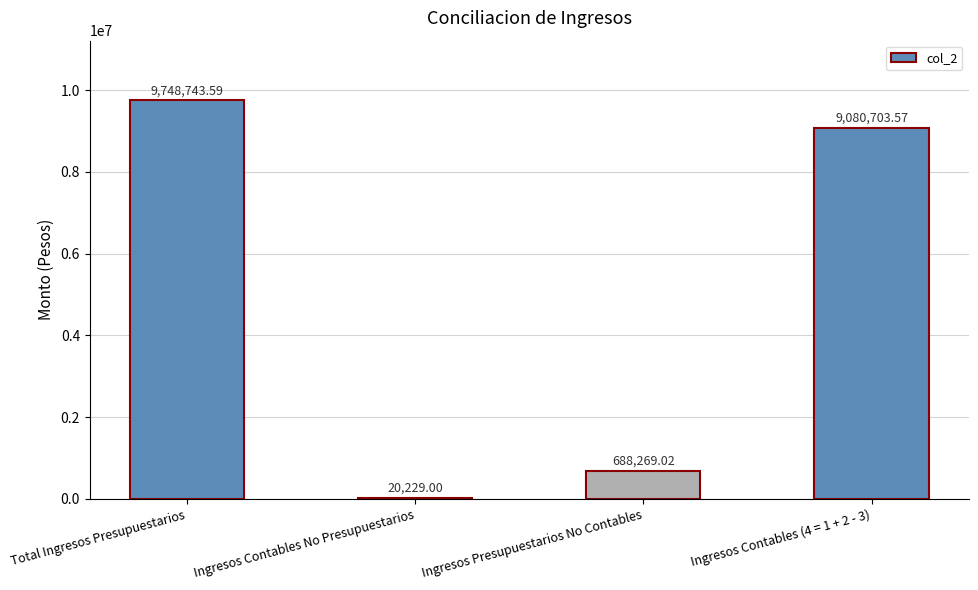

What is the ratio of the value at Ingresos Contables (4 = 1 + 2 - 3) to the value at Ingresos Presupuestarios No Contables?

13.2